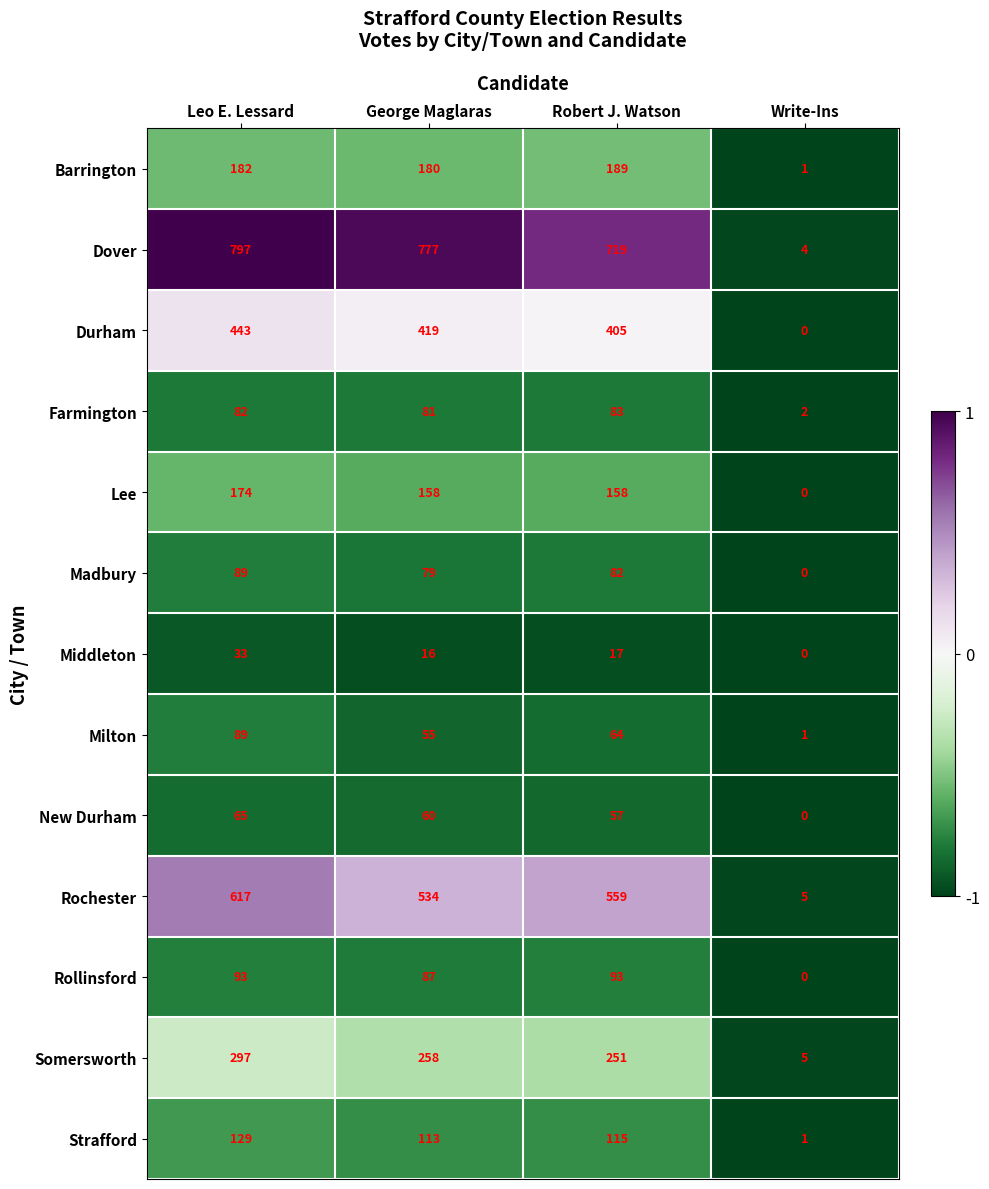

True or false: Lee has a value of 174 at Leo E. Lessard.

True